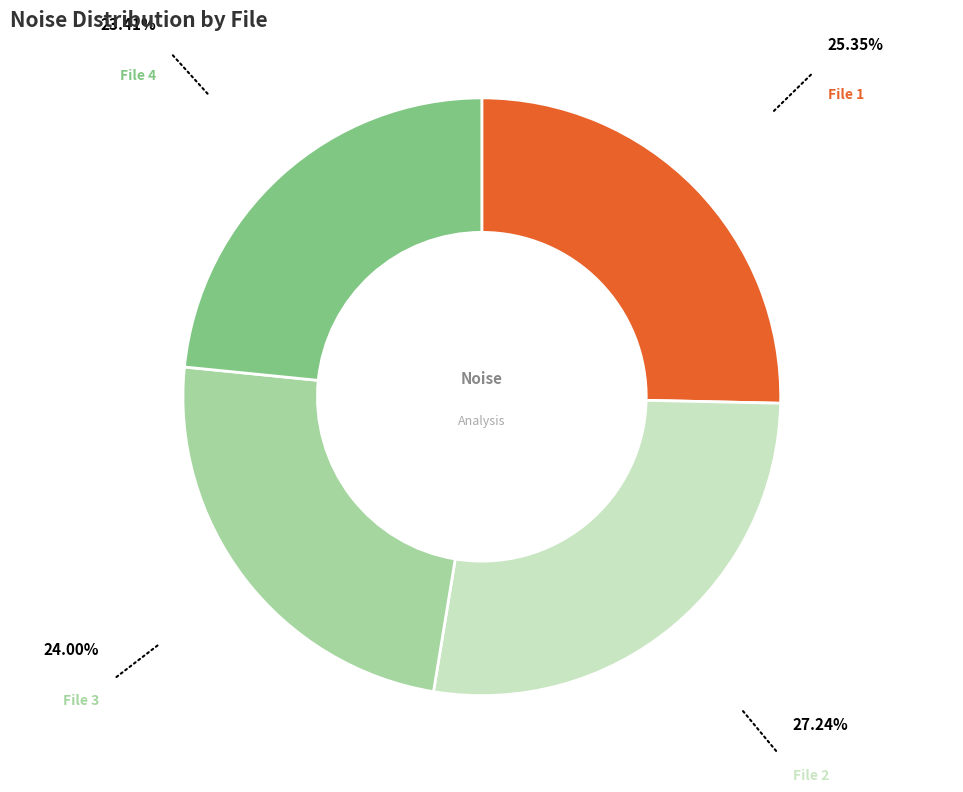

Is there a majority slice in this chart?

No